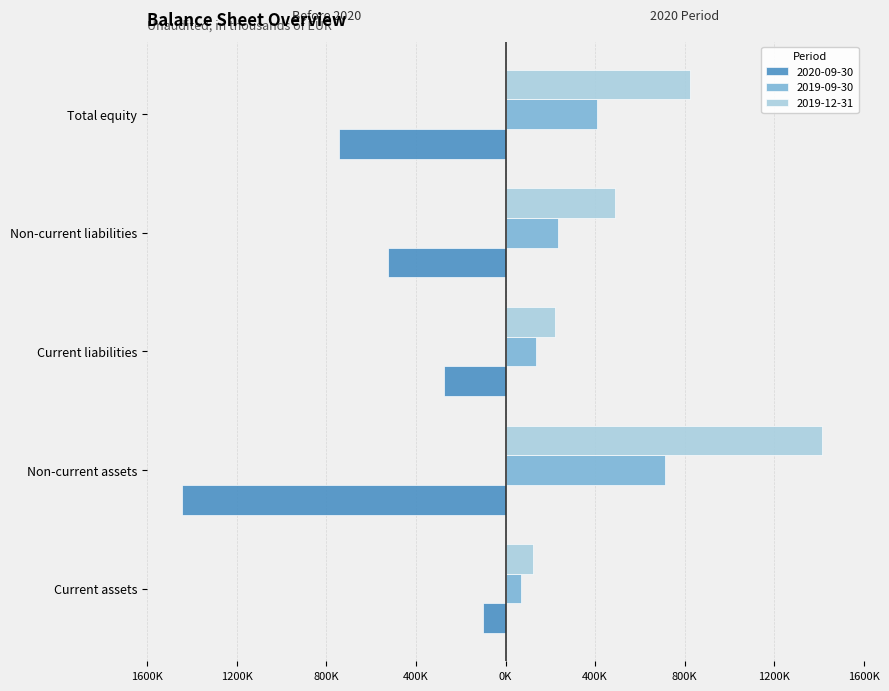

How many series are shown in this chart?

3